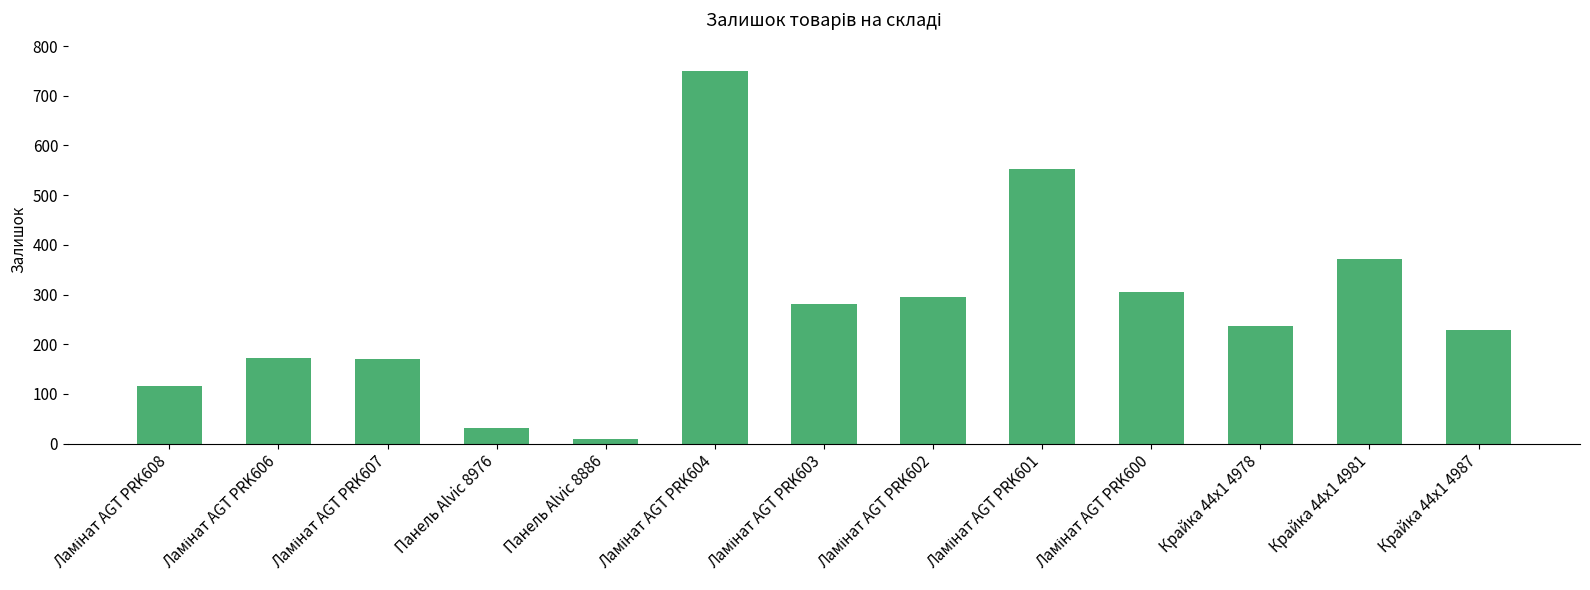

The value at Крайка 44x1 4978 is 90. True or false?

False